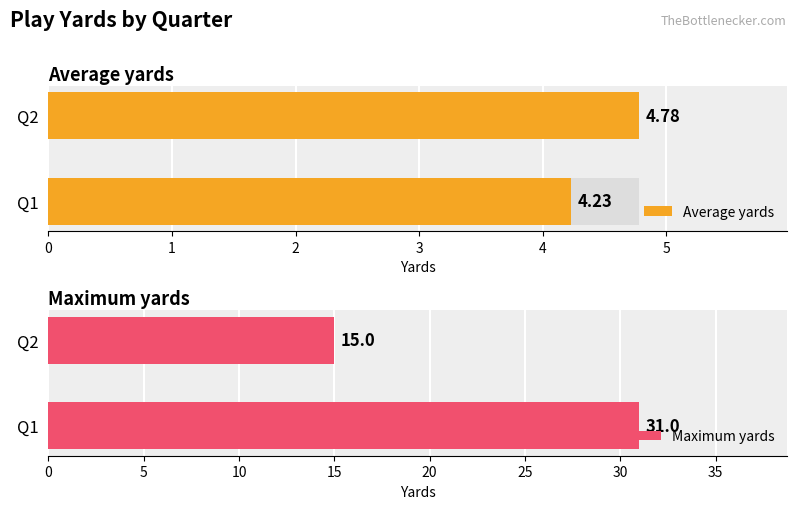

Which series has the largest range (max minus min)?

Max yards